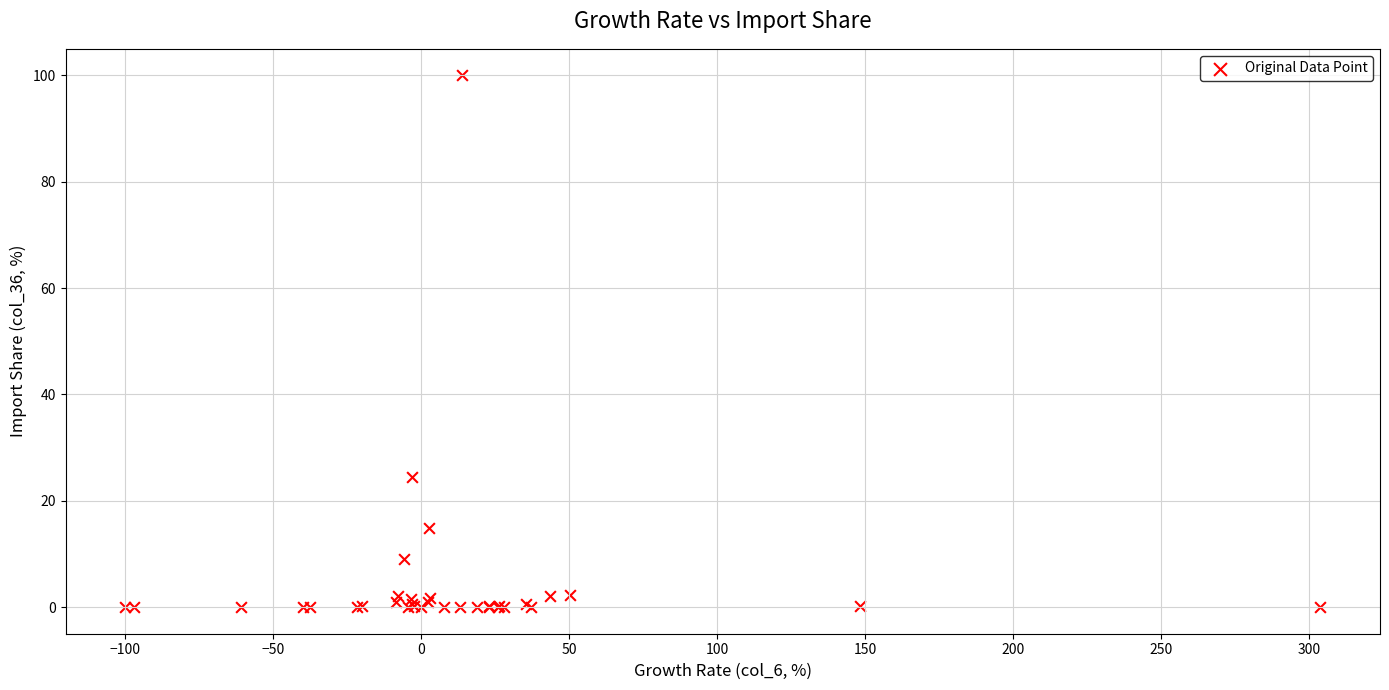

What Y value in the scatter plot is closest to 50?

24.5